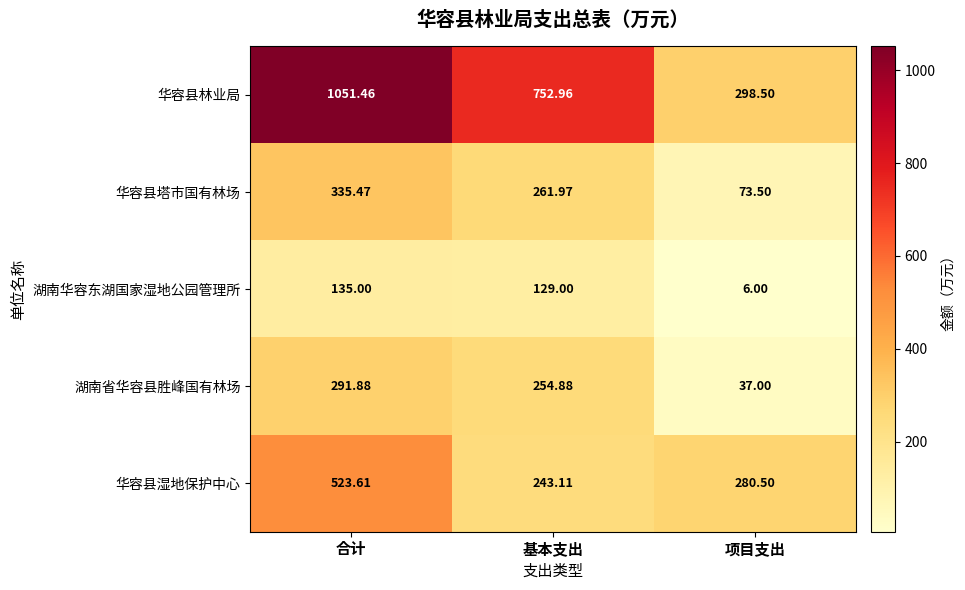

Is the value of 华容县湿地保护中心 at 项目支出 greater than the value of 湖南省华容县胜峰国有林场 at 合计?

No